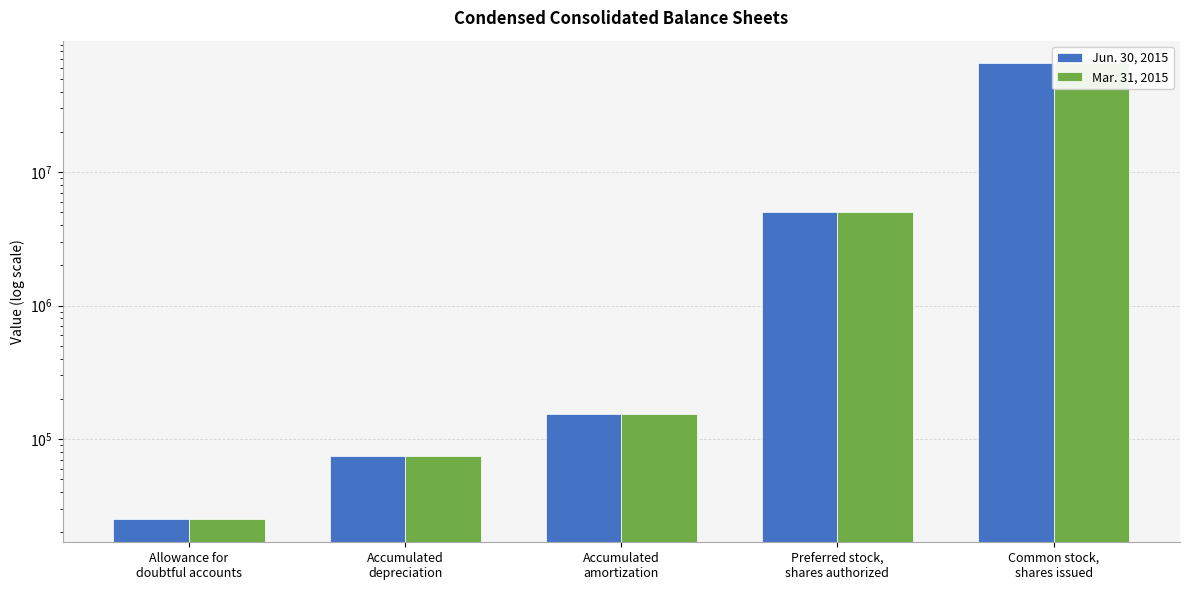

What is the approximate value of Jun. 30, 2015 at Accumulated
depreciation, to the nearest 100?

74500